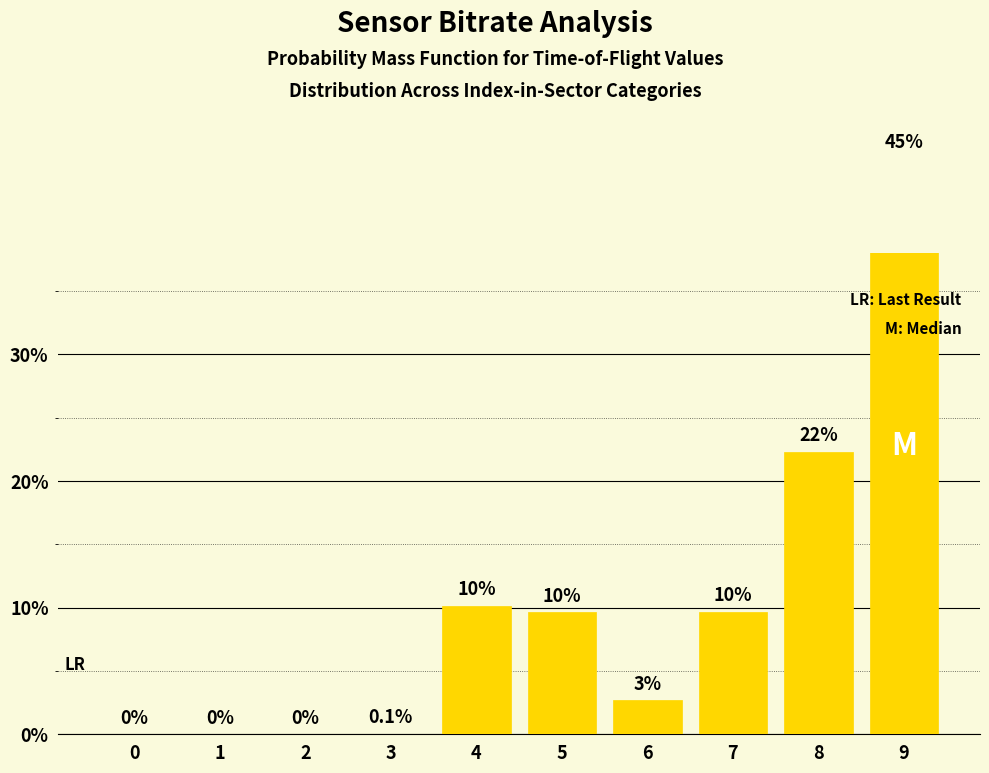

Are the bars grouped side by side (vs. stacked)?

No